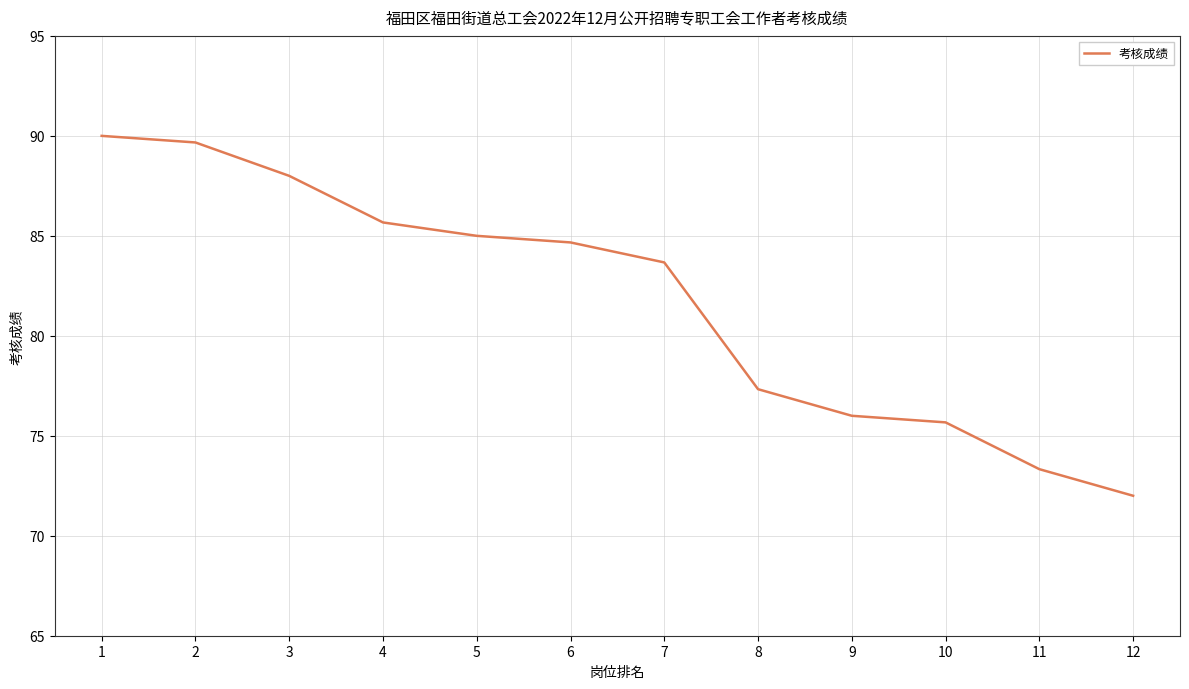

True or false: the data shows 97.3 at 12.

False